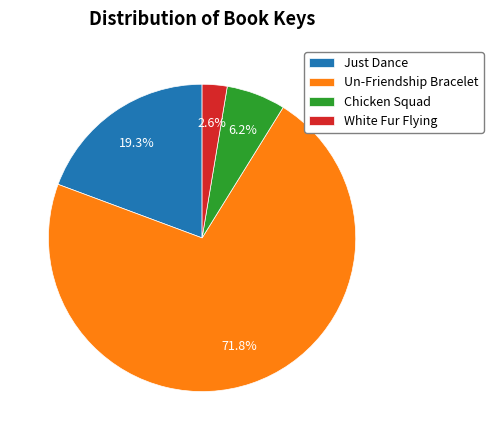

Do Just Dance and Un-Friendship Bracelet together represent more than half of the pie?

Yes